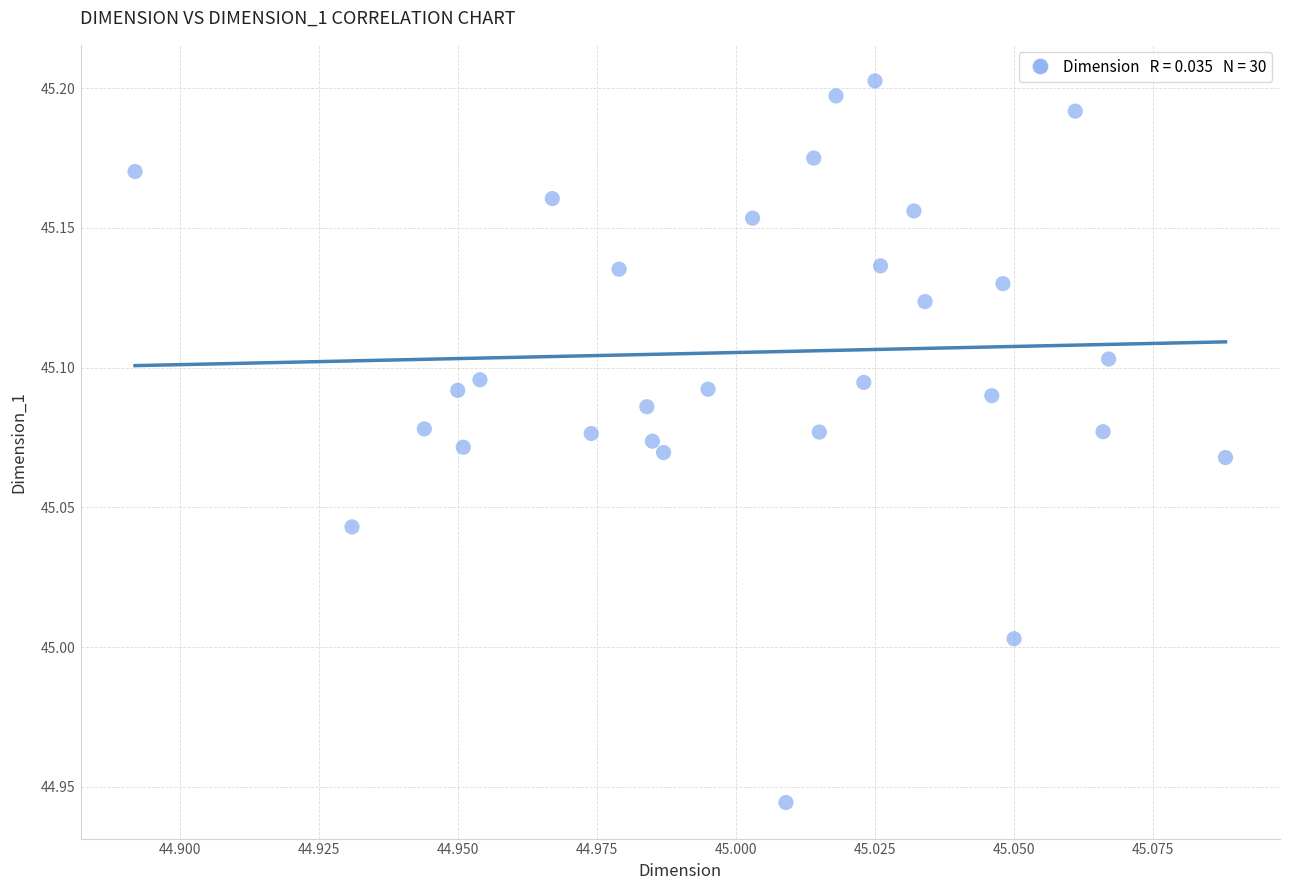

What is the range of Y values (max minus min)?

0.3